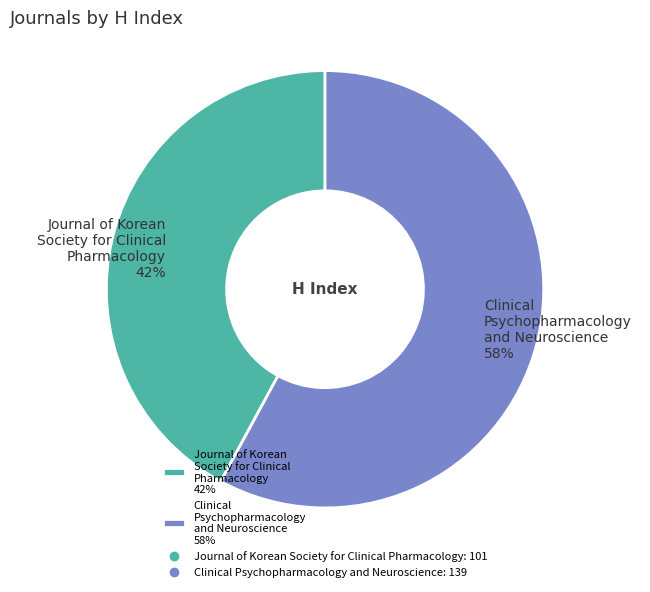

What is the ratio of the value at Clinical Psychopharmacology and Neuroscience 58% to the value at Journal of Korean Society for Clinical Pharmacology 42%?

1.4